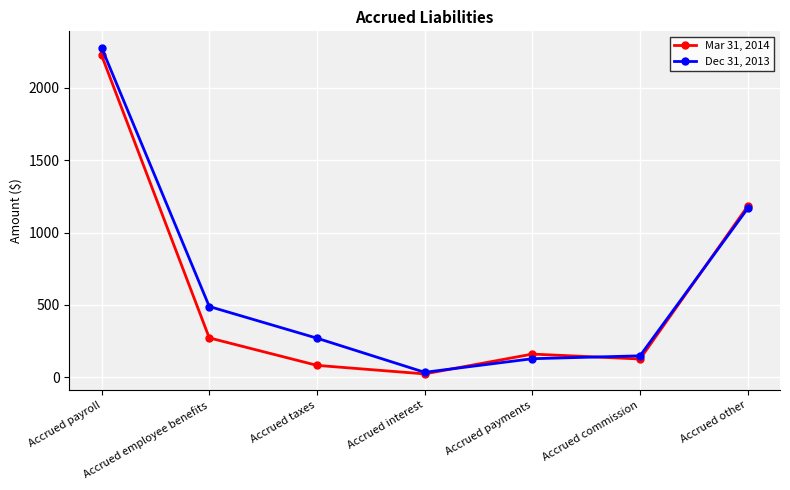

Where does the Dec 31, 2013 series first go above 270?

Accrued payroll